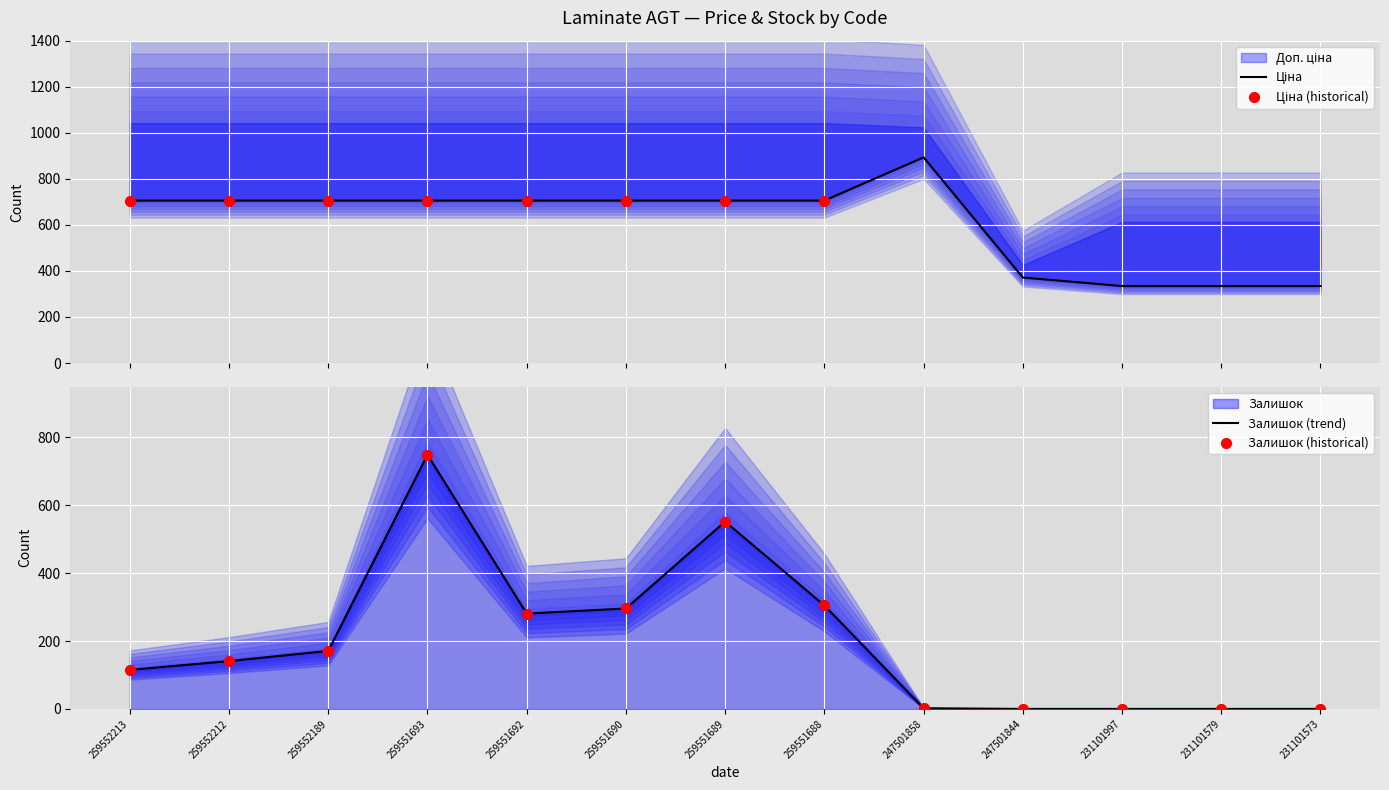

Which series reaches the minimum Y coordinate?

Залишок